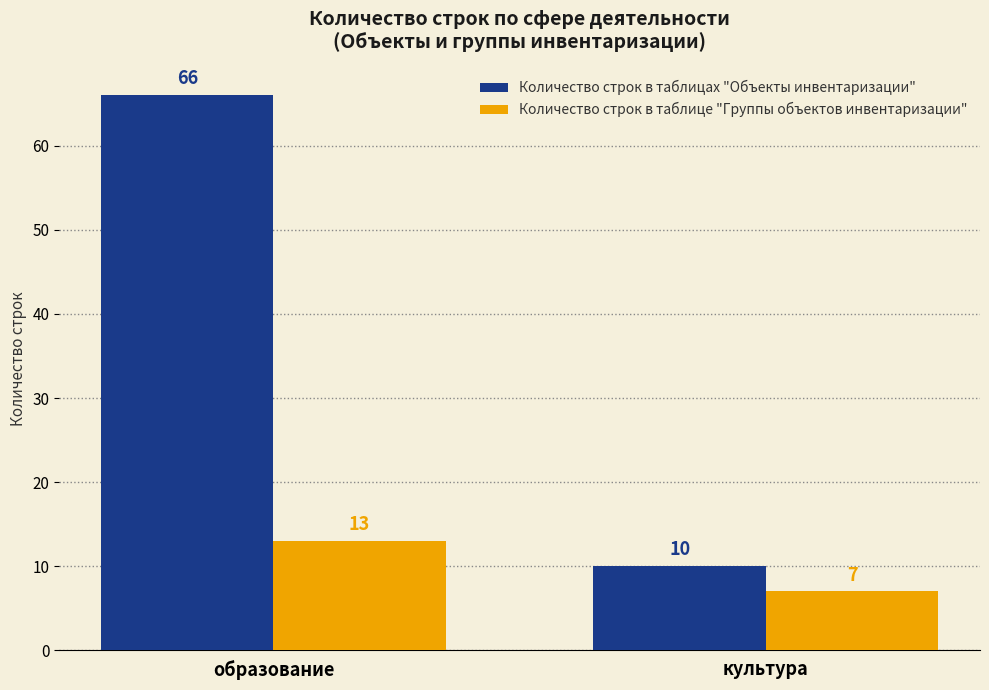

How many Количество строк в таблицах "Объекты инвентаризации" values are between 10 and 66?

2